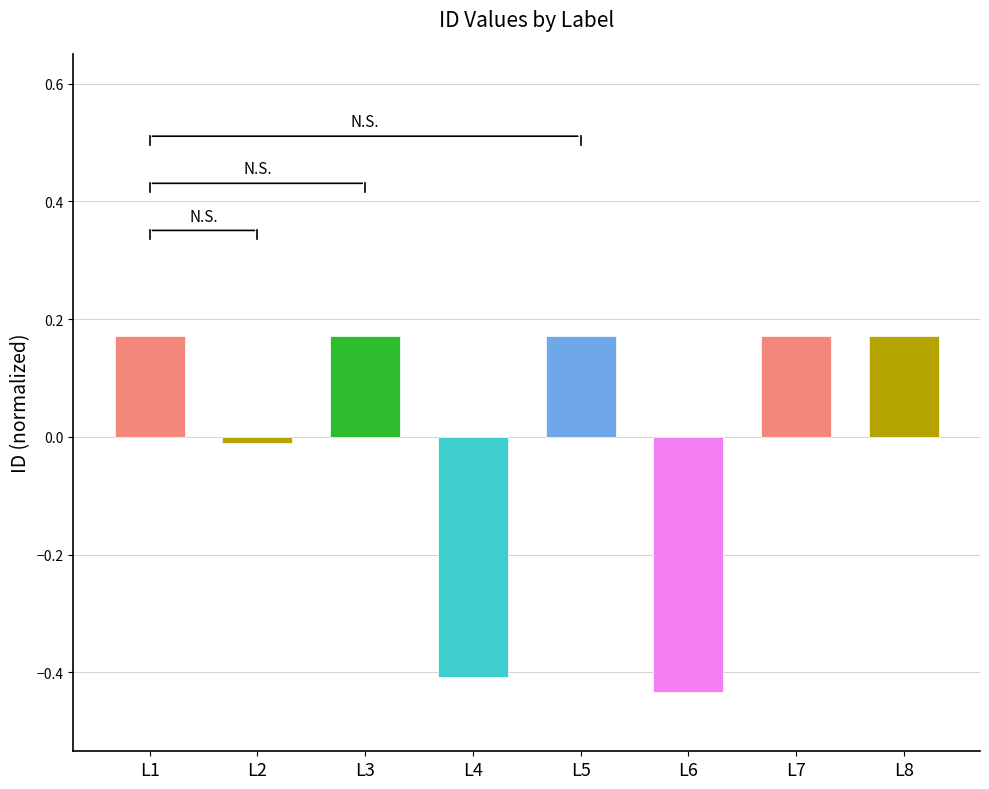

Between L4 and L6, which is larger?

L4